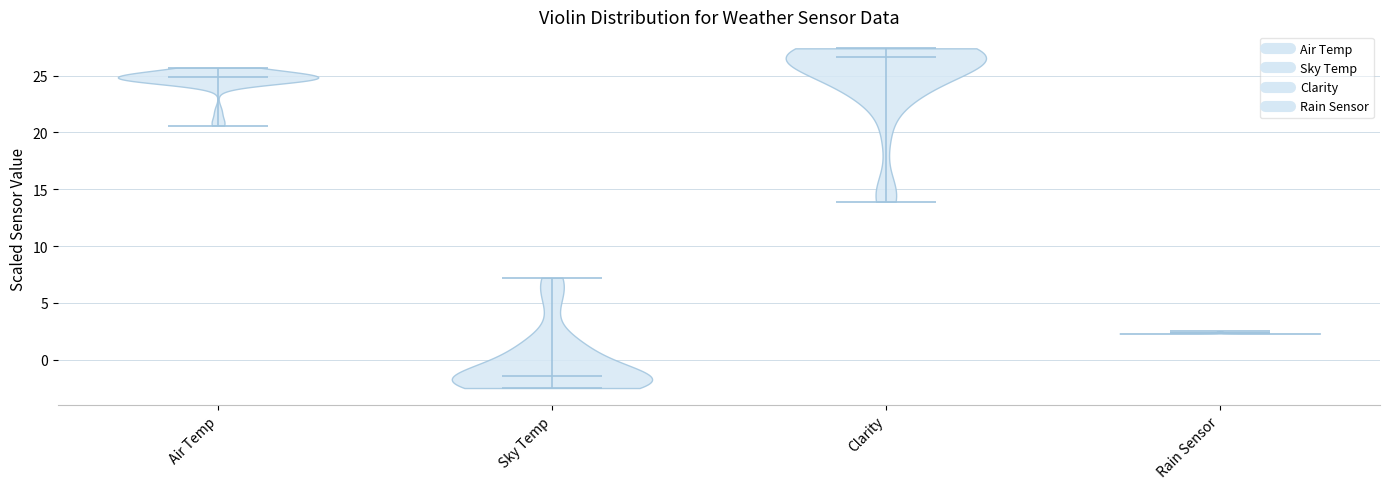

Reading left to right, read every violin against the y-axis: where its median line is, and the lowest and highest points it reaches. The values are not printed on the chart, so give them approximately, as read against the axis.

Air Temp: median line 25.0, lowest point 20.5, highest point 25.5
Sky Temp: median line -1.5, lowest point -2.5, highest point 7.0
Clarity: median line 26.5, lowest point 14.0, highest point 27.5
Rain Sensor: median line 2.5, lowest point 2.5, highest point 2.5